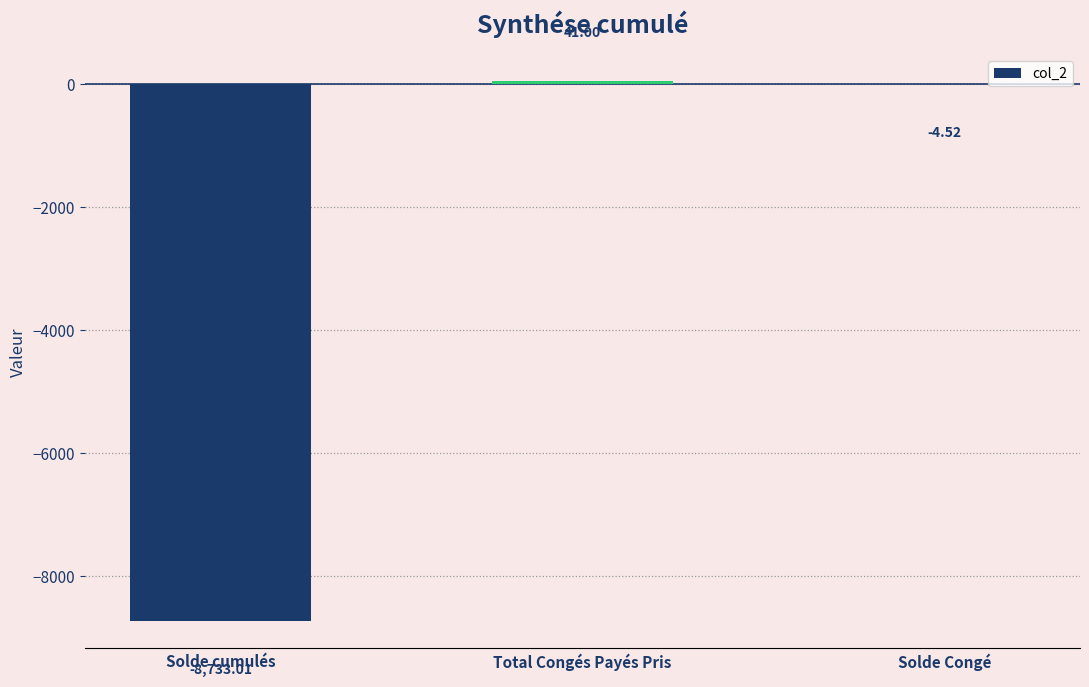

Between Solde cumulés and Total Congés Payés Pris, which is larger?

Total Congés Payés Pris